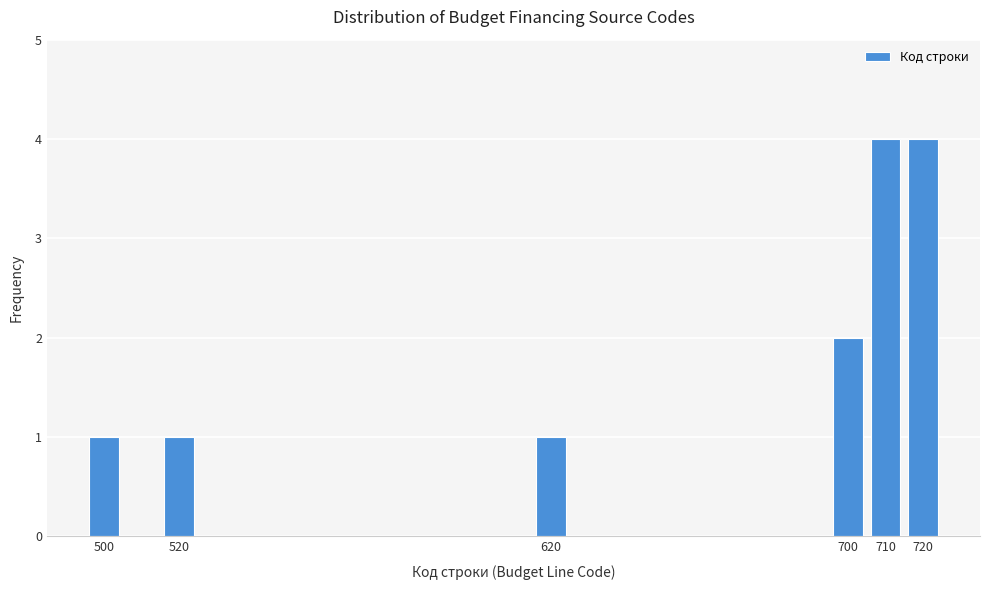

Reading right to left, transcribe all the data shown in this chart.

4	4	2	1	1	1